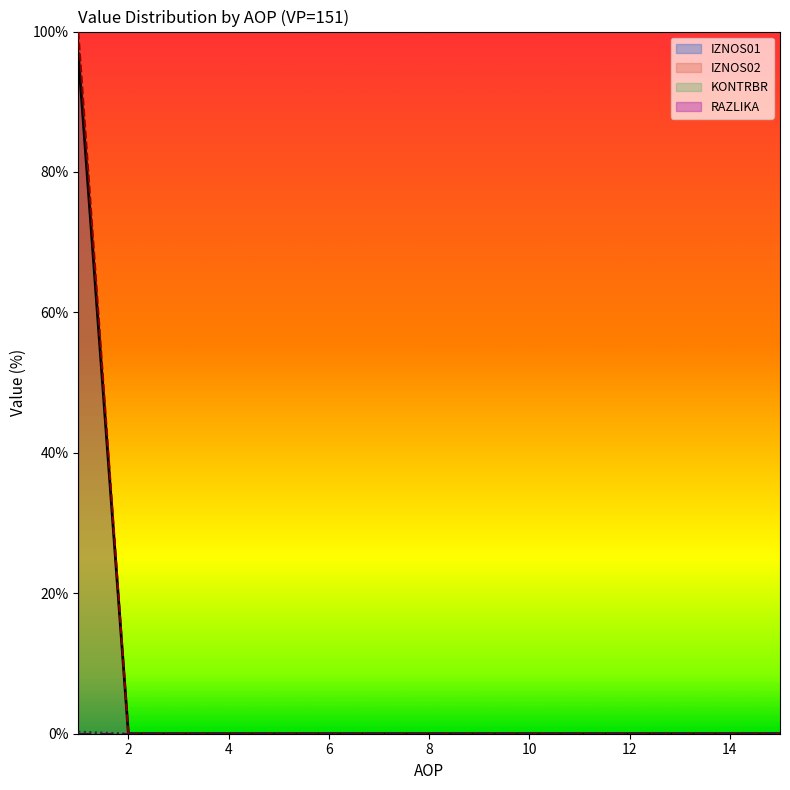

At 6, list the series in order from smallest to largest.

IZNOS01, IZNOS02, KONTRBR, RAZLIKA